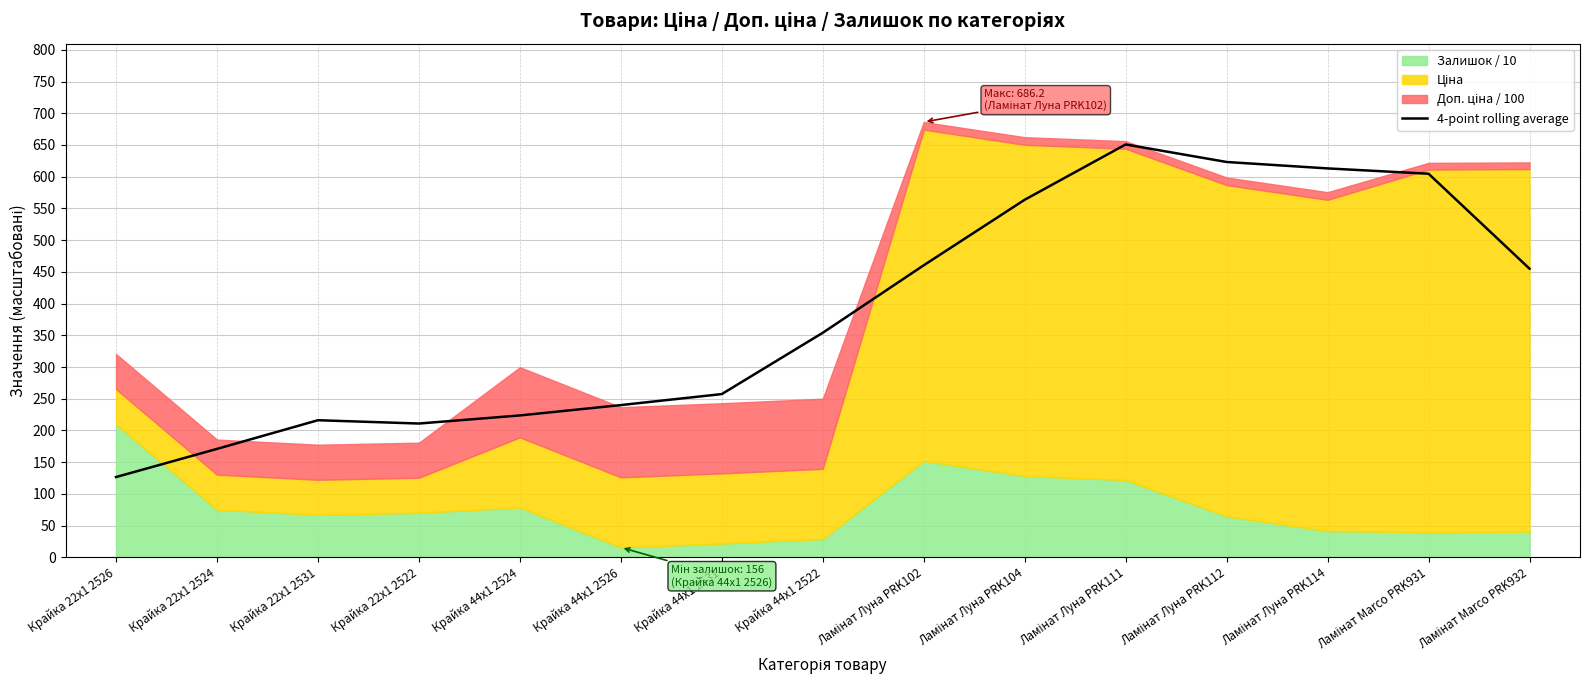

Which category has the lowest value in the 4-point rolling average series?

Крайка 22x1 2526